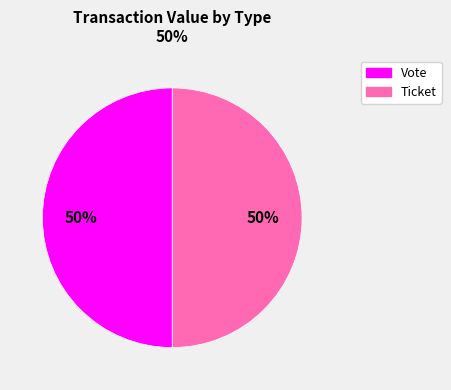

True or false: Vote accounts for 50% of the total.

True